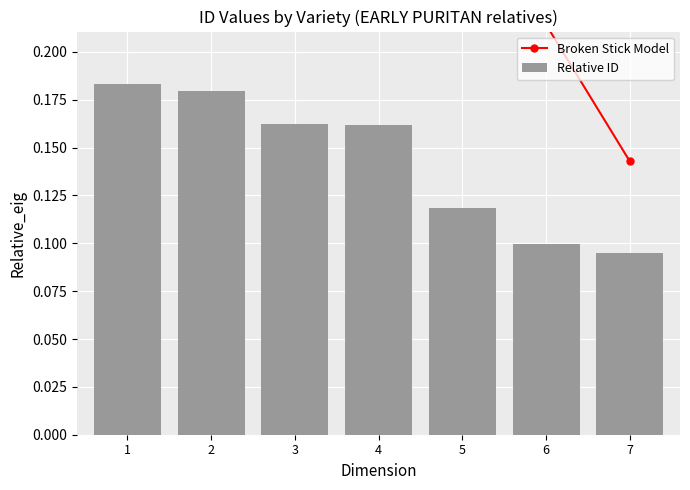

How many Broken Stick Model values are between 0 and 1?

7